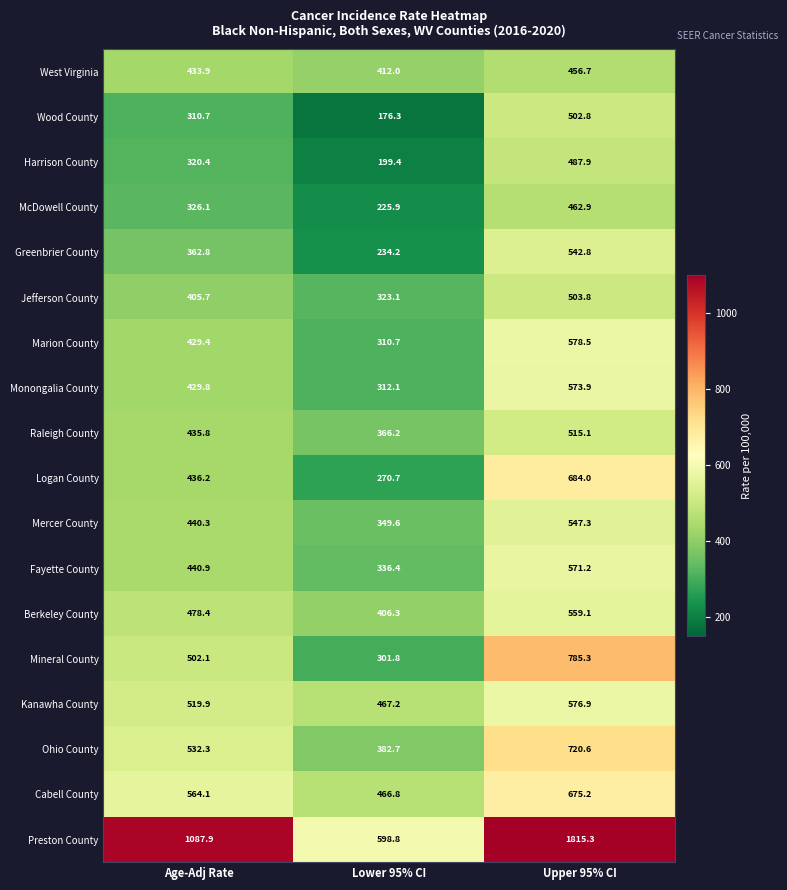

Rank the series at Upper 95% CI from lowest to highest value.

West Virginia, McDowell County, Harrison County, Wood County, Jefferson County, Raleigh County, Greenbrier County, Mercer County, Berkeley County, Fayette County, Monongalia County, Kanawha County, Marion County, Cabell County, Logan County, Ohio County, Mineral County, Preston County